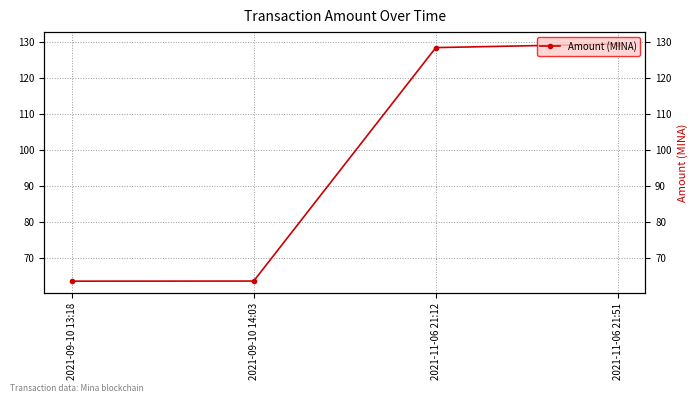

At which label is the value closest to 96?

2021-11-06 21:12